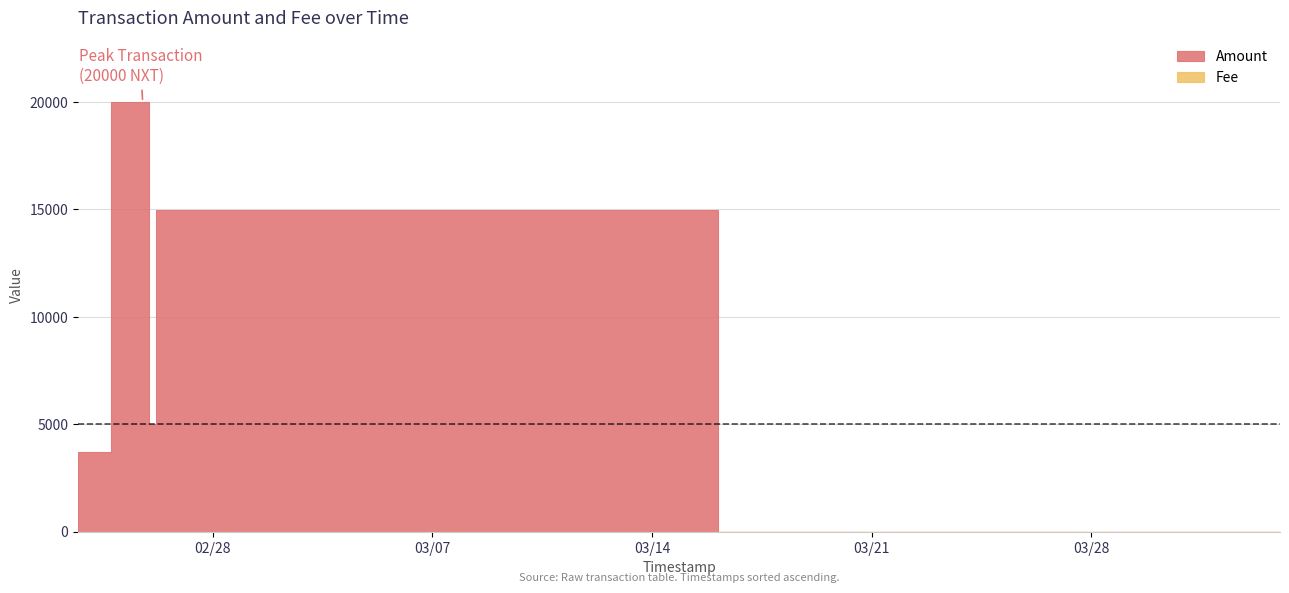

Reading right to left, extract all data points from this chart.

Amount: 2017-04-03 00:32:46=2.0	2017-02-26 04:39:15=14998.0	2017-02-26 04:31:17=5000.0	2017-02-25 18:20:34=20000.0	2017-02-23 17:36:20=3693.0	2017-02-23 16:53:39=3695.0
Fee: 2017-04-03 00:32:46=1.0	2017-02-26 04:39:15=1.0	2017-02-26 04:31:17=1.0	2017-02-25 18:20:34=1.0	2017-02-23 17:36:20=2.0	2017-02-23 16:53:39=1.0